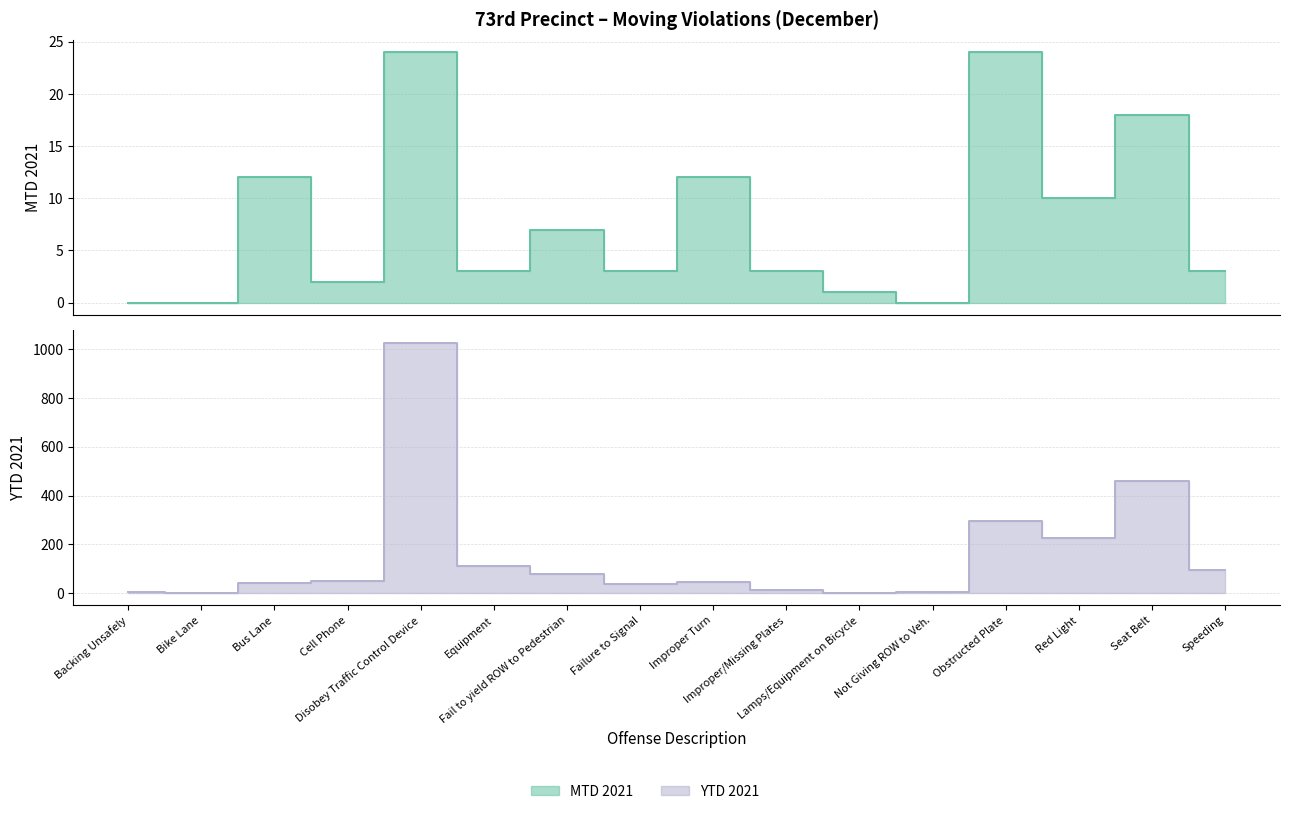

List the labels in order of MTD 2021 value, largest first.

Disobey Traffic Control Device, Obstructed Plate, Seat Belt, Bus Lane, Improper Turn, Red Light, Fail to yield ROW to Pedestrian, Equipment, Failure to Signal, Improper/Missing Plates, Speeding, Cell Phone, Lamps/Equipment on Bicycle, Backing Unsafely, Bike Lane, Not Giving ROW to Veh.